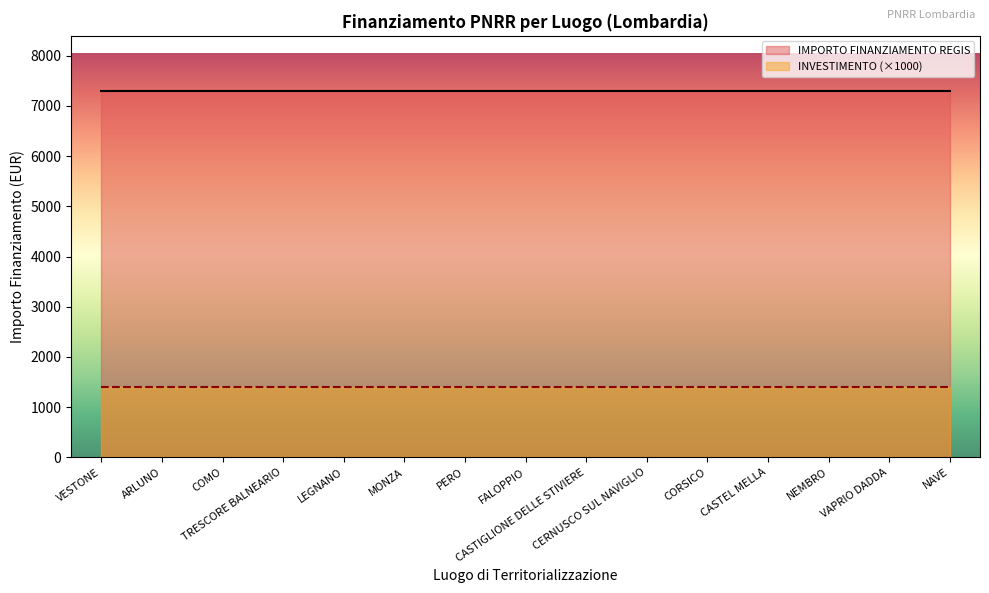

What is the label of the 15th point from the left?

NAVE